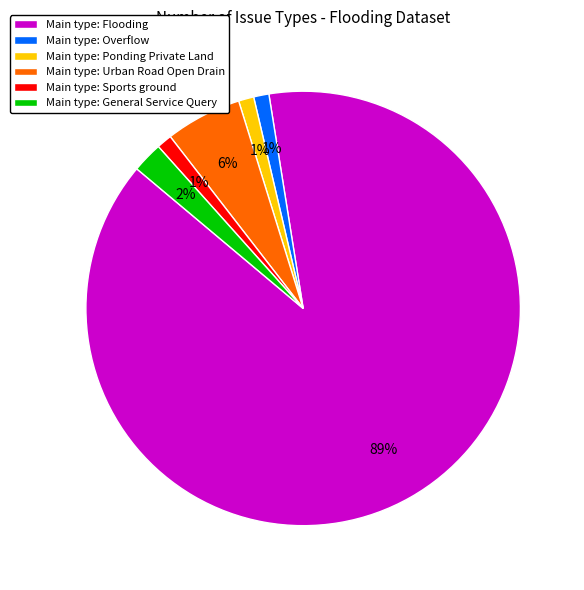

Is it true that Main type: Overflow is 11% of the pie?

False